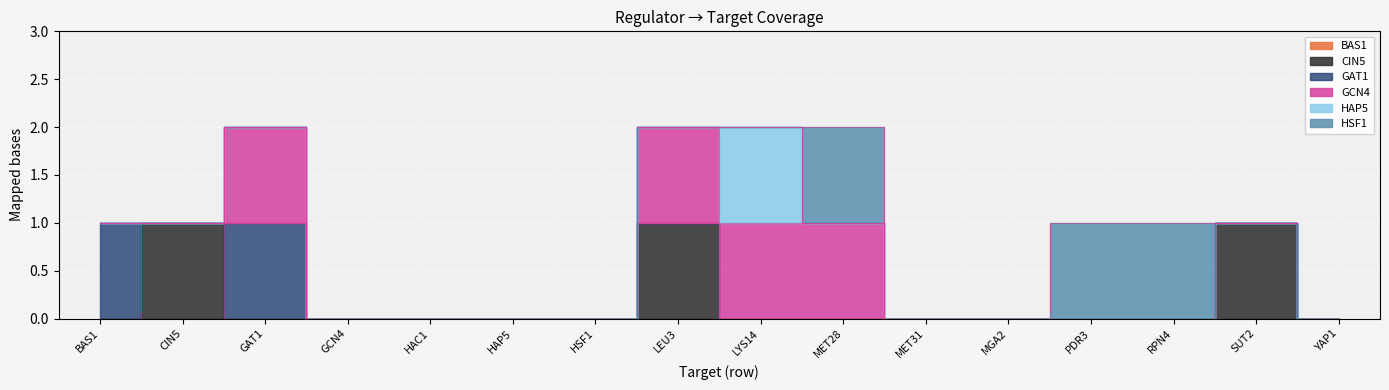

True or false: BAS1 and HAP5 cross at least once.

False